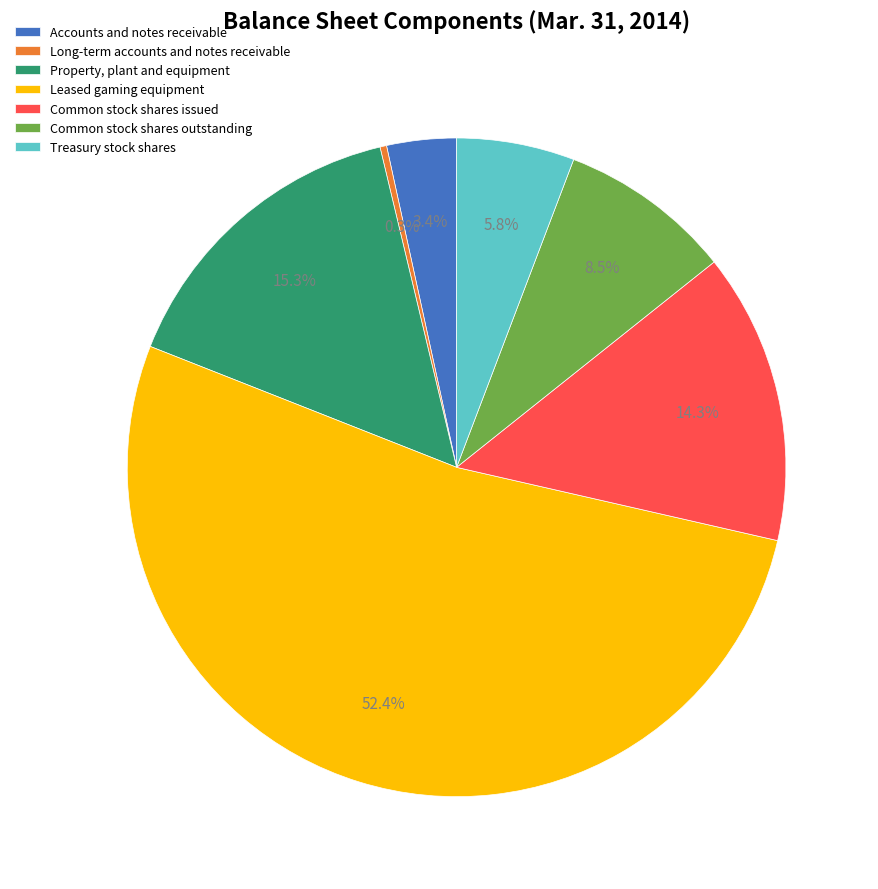

How many slices are in this pie chart?

7